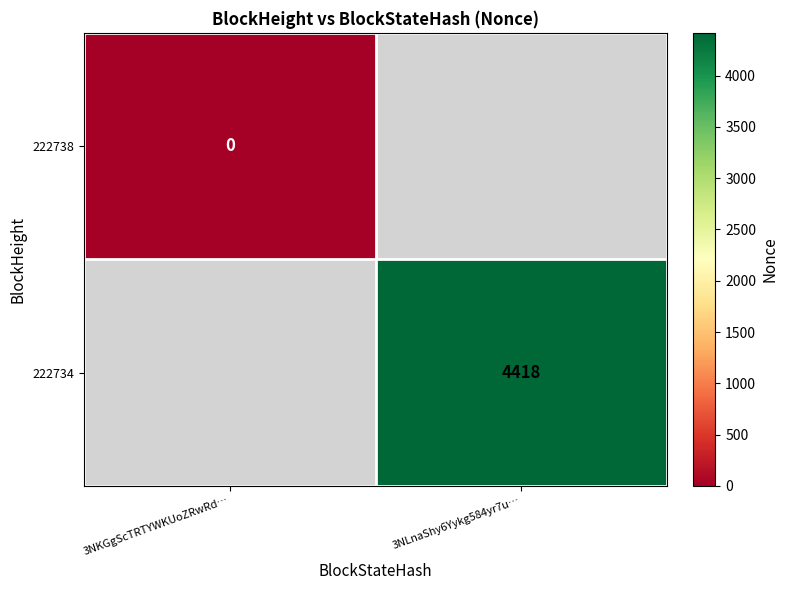

Is the value of 222738 at 3NKGgScTRTYWKUoZRwRd… greater than the value of 222734 at 3NLnaShy6Yykg584yr7u…?

No